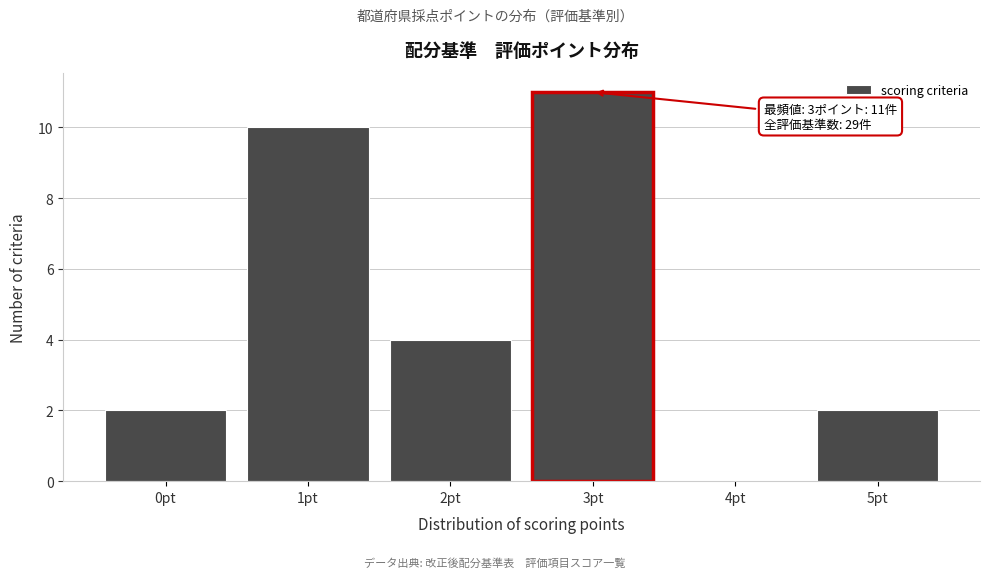

Over which range of the x-axis is the bar tallest?

2.5 to 3.5